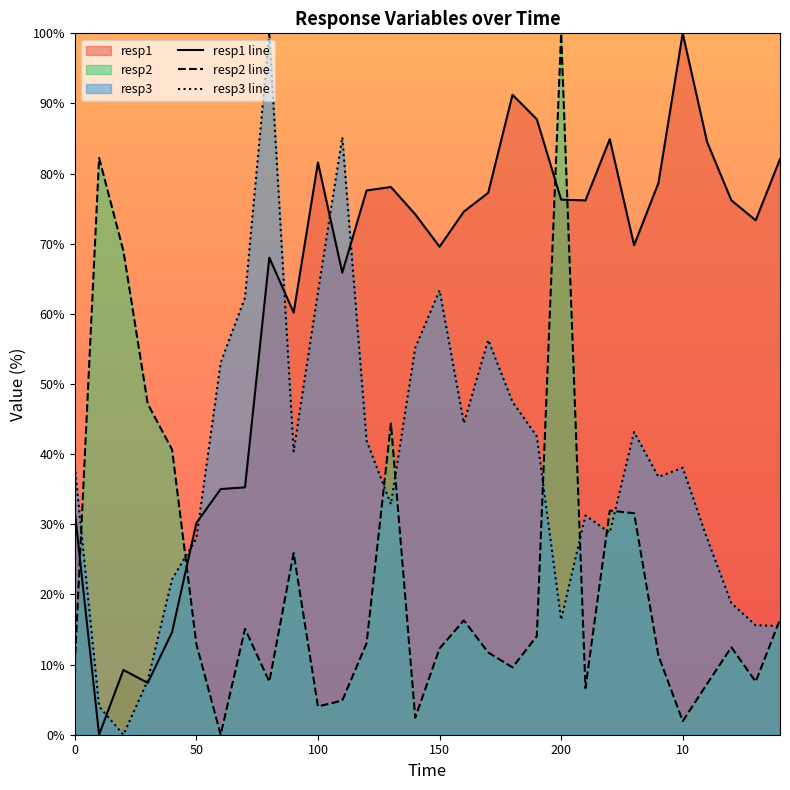

What is the maximum value for resp2 line?

100.0